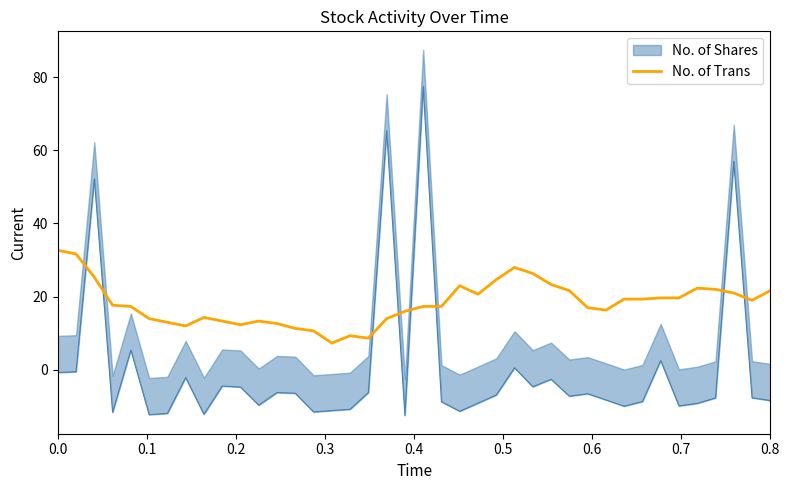

What is the sum of the values at 34 and 33?

39.3